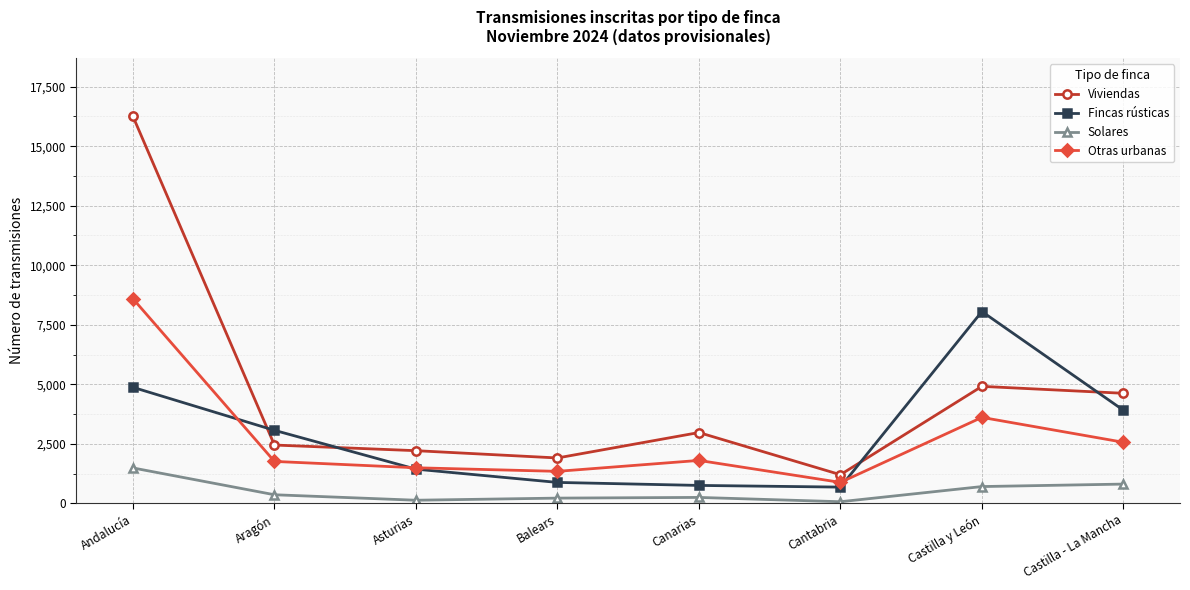

True or false: Otras urbanas has more than 2 interior local peaks.

False